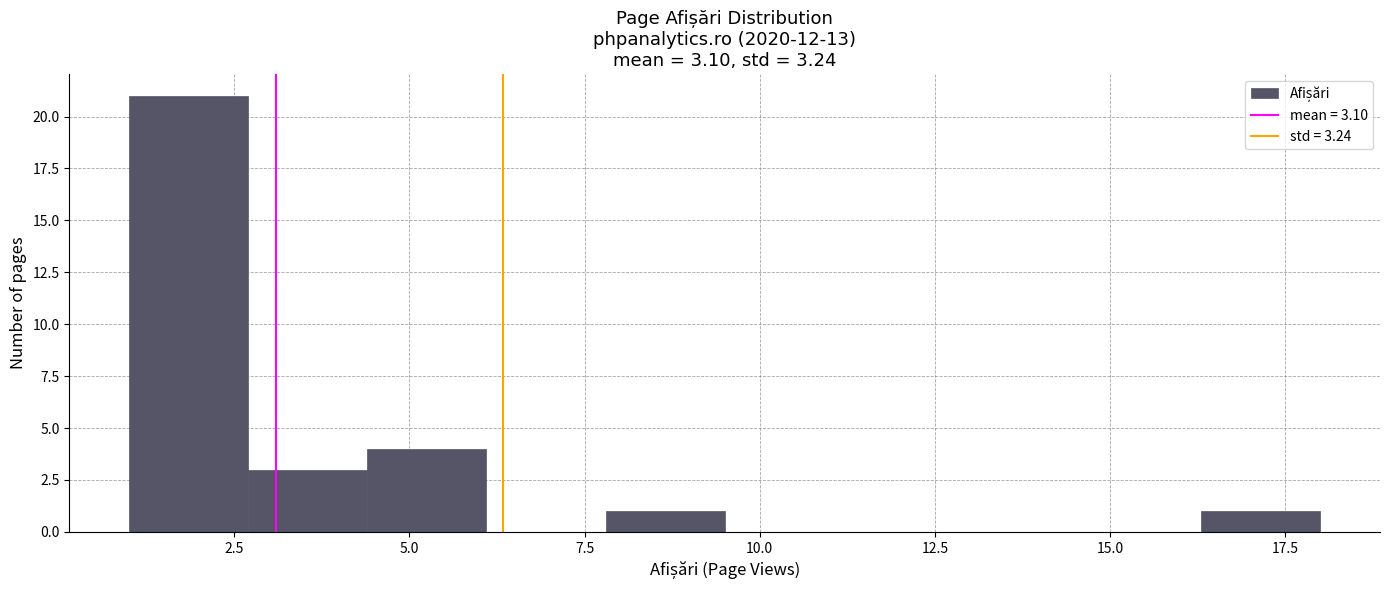

Read against the x-axis, roughly where is the centre of the tallest bar?

2.0